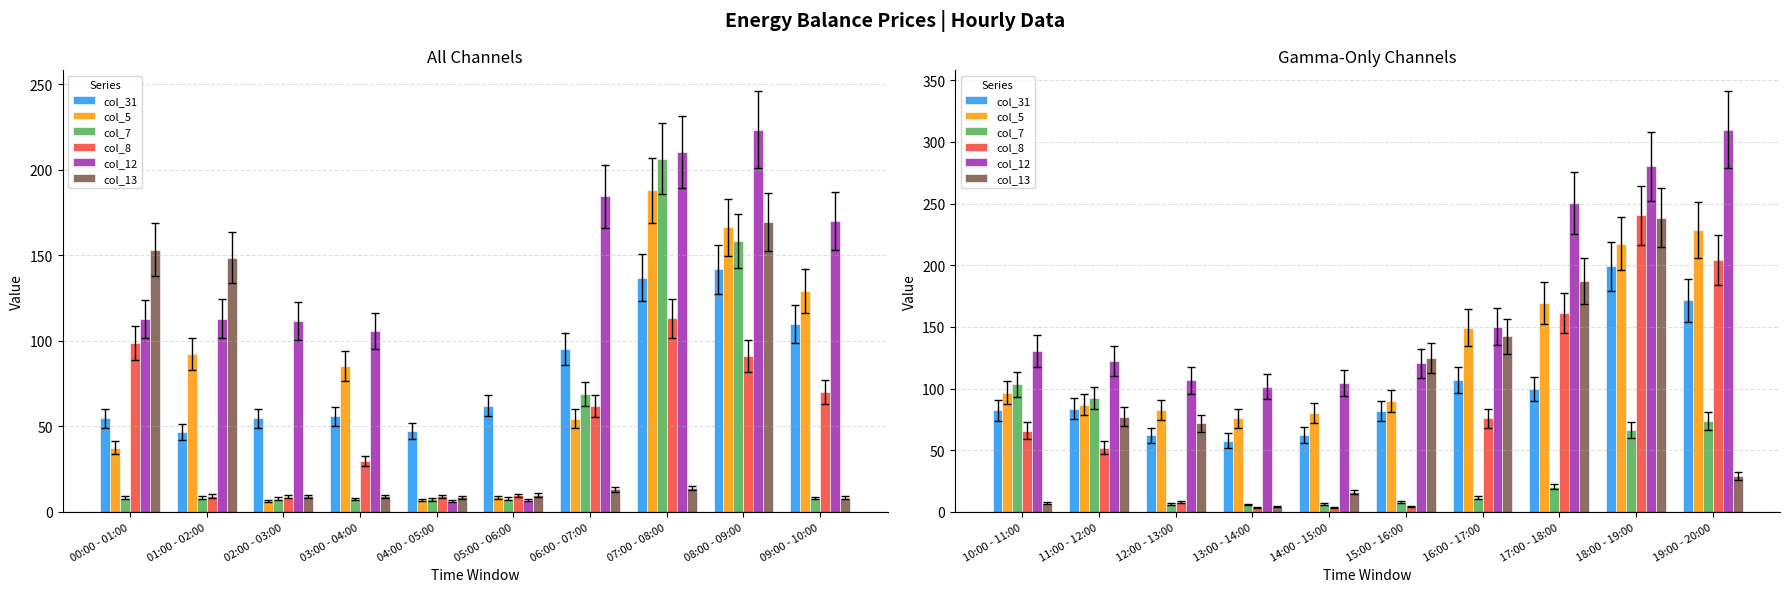

How many values in the col_12 series exceed 130?

5